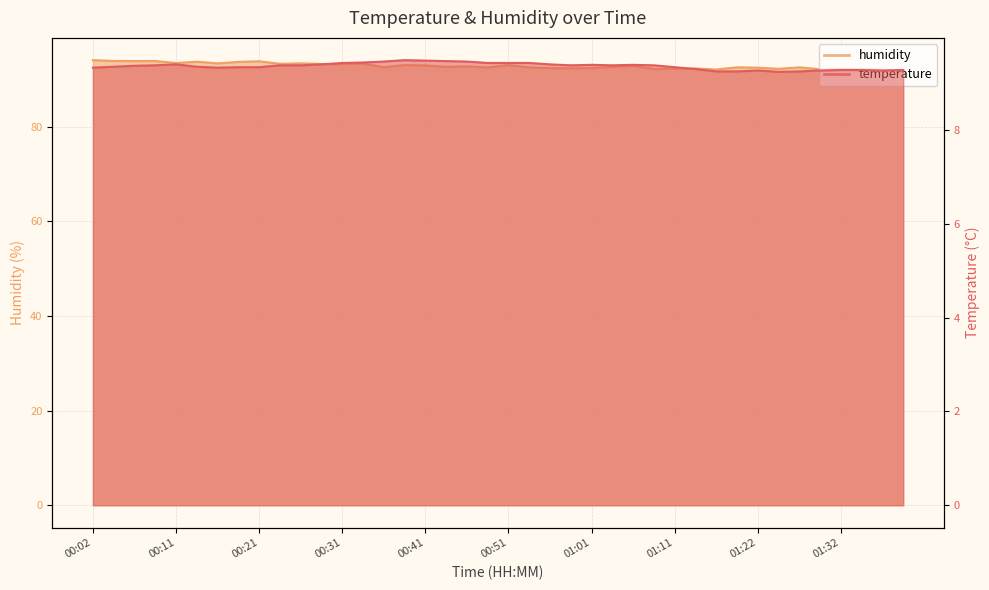

Which series has the largest total across all categories?

humidity